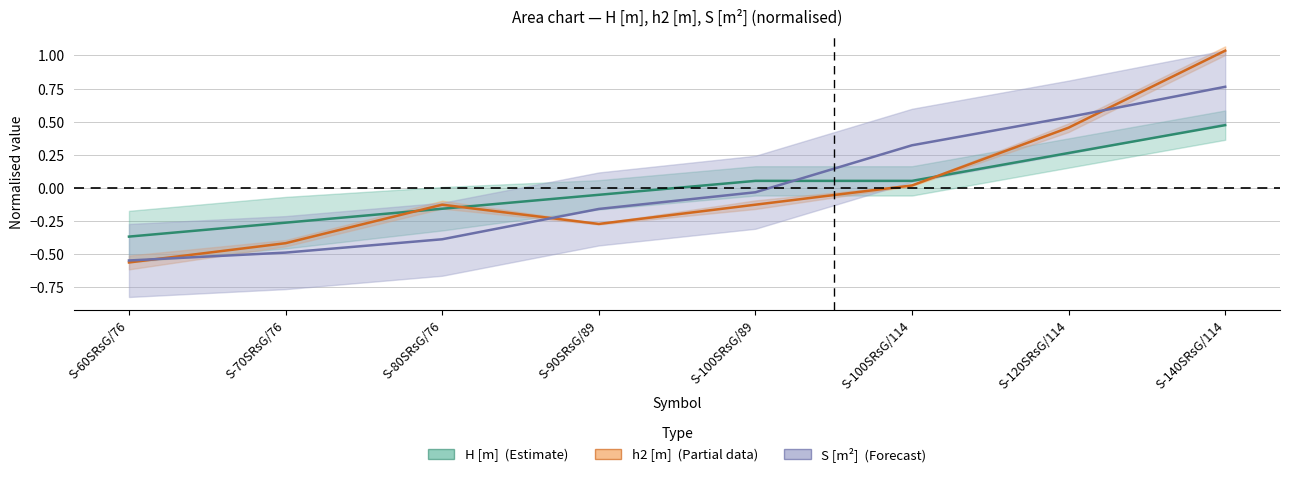

True or false: S [m2] has more than 0 interior local peaks.

False